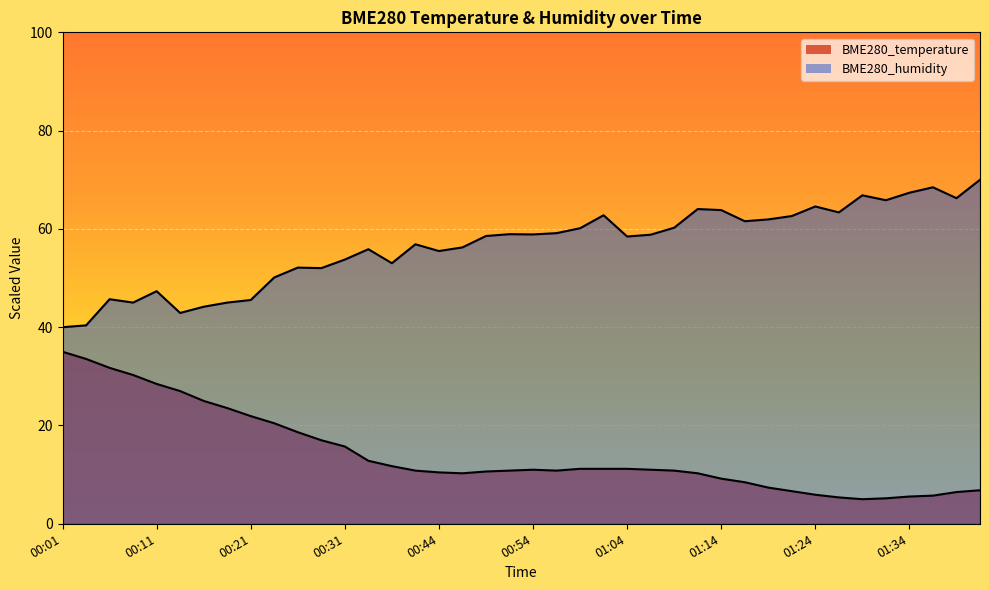

Reading left to right, transcribe all the data shown in this chart.

BME280_temperature: 00:01=35.0	00:04=33.5	00:06=31.7	00:09=30.3	00:11=28.5	00:13=27.0	00:16=25.0	00:18=23.5	00:21=21.9	00:23=20.5	00:26=18.6	00:28=17.0	00:31=15.7	00:36=12.8	00:38=11.7	00:41=10.8	00:44=10.5	00:46=10.3	00:49=10.6	00:51=10.8	00:54=11.0	00:56=10.8	00:59=11.2	01:01=11.2	01:04=11.2	01:06=11.0	01:09=10.8	01:11=10.3	01:14=9.2	01:16=8.5	01:19=7.4	01:21=6.6	01:24=5.9	01:26=5.4	01:31=5.0	01:31=5.2	01:34=5.5	01:36=5.7	01:39=6.5	01:41=6.8
BME280_humidity: 00:01=40.0	00:04=40.4	00:06=45.7	00:09=45.0	00:11=47.3	00:13=42.9	00:16=44.2	00:18=45.0	00:21=45.5	00:23=50.1	00:26=52.1	00:28=52.0	00:31=53.8	00:36=55.9	00:38=53.0	00:41=56.9	00:44=55.5	00:46=56.2	00:49=58.6	00:51=58.9	00:54=58.9	00:56=59.1	00:59=60.1	01:01=62.8	01:04=58.5	01:06=58.8	01:09=60.2	01:11=64.0	01:14=63.8	01:16=61.6	01:19=61.9	01:21=62.6	01:24=64.6	01:26=63.4	01:31=66.8	01:31=65.8	01:34=67.4	01:36=68.5	01:39=66.3	01:41=70.0